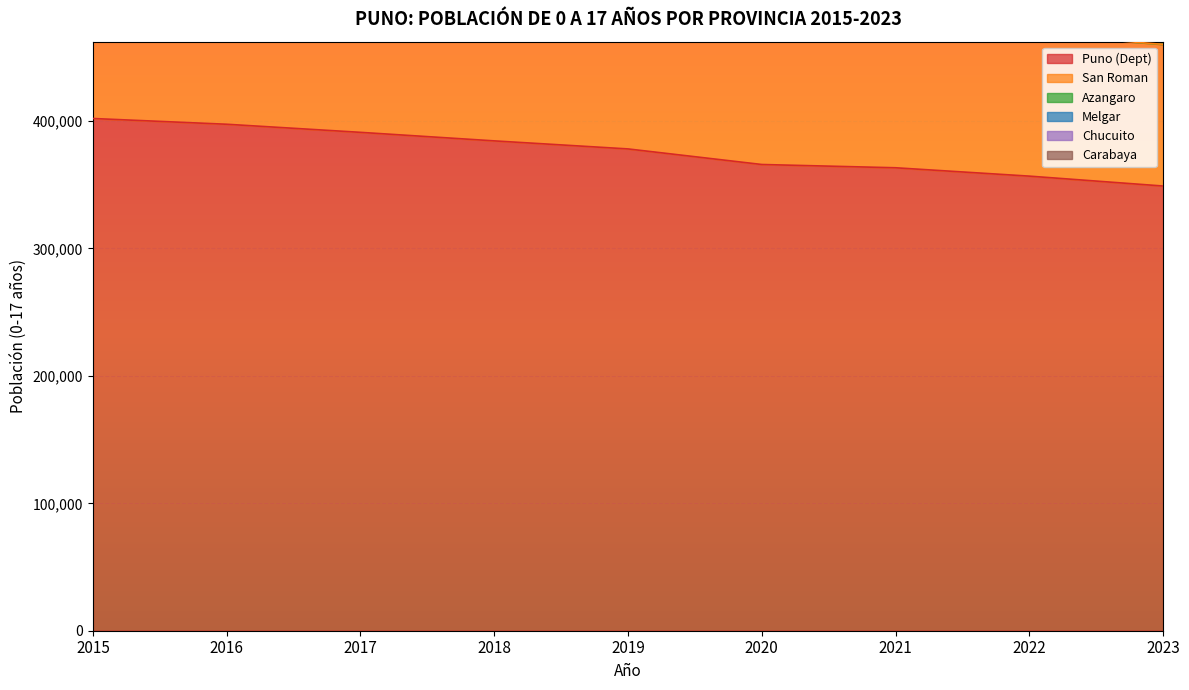

True or false: Carabaya and Puno (Dept) cross at least once.

False